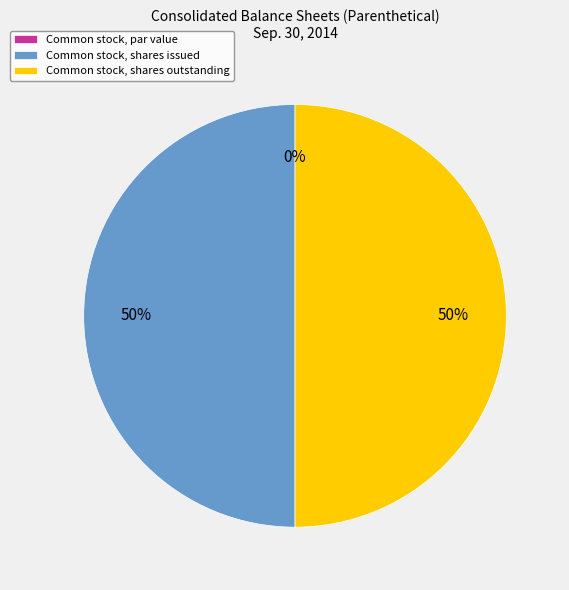

How many segments does this pie chart have?

3